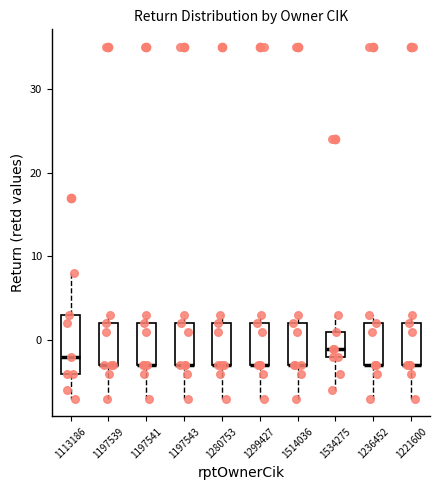

Where is the upper edge of the box at x = 1197539 on the y-axis? The values are not printed on the chart, so give them approximately, as read against the axis.

2